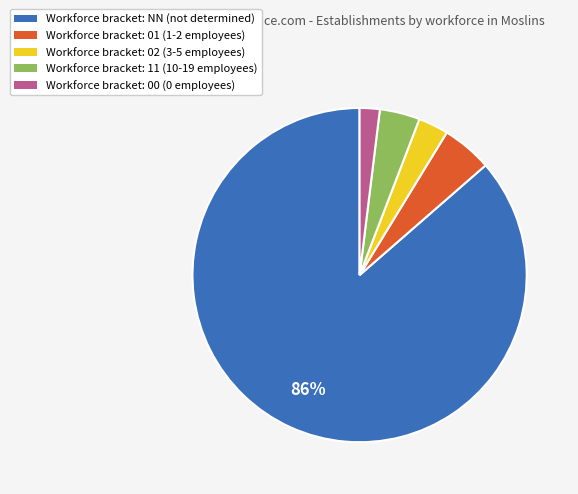

Is there any slice that represents more than half of the pie?

Yes